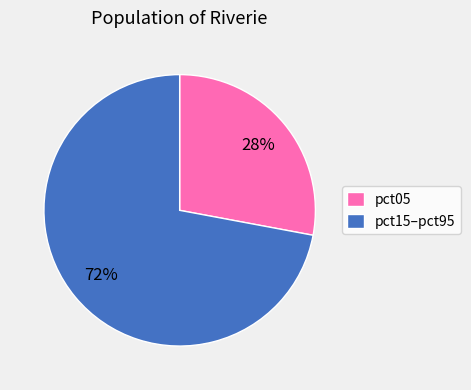

Is pct15–pct95 the majority of the pie?

Yes